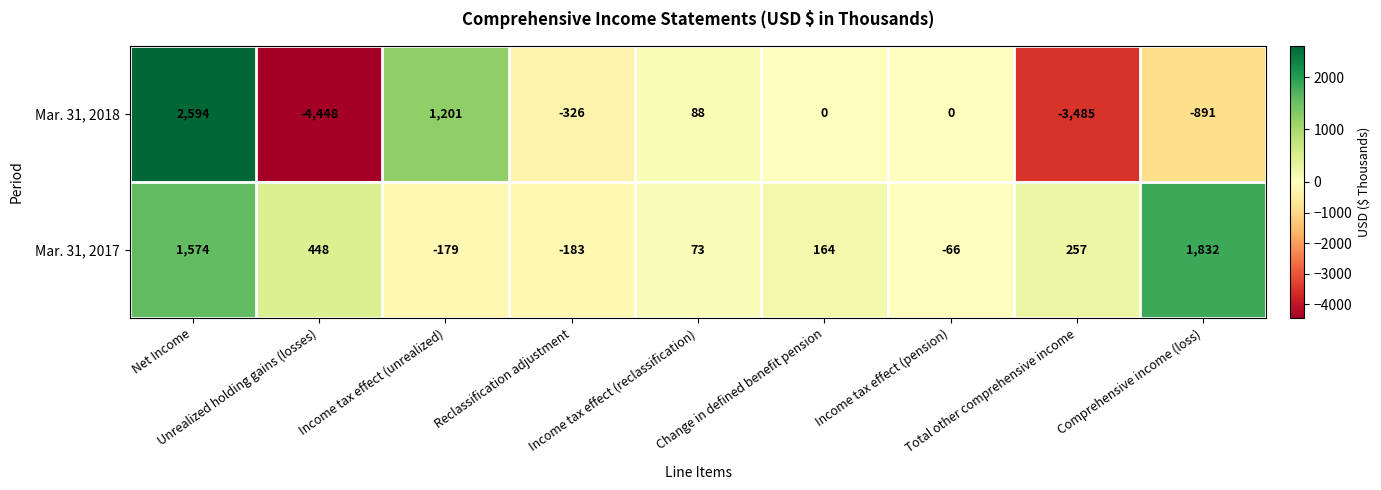

What is the total value across all series at Net Income?

4168